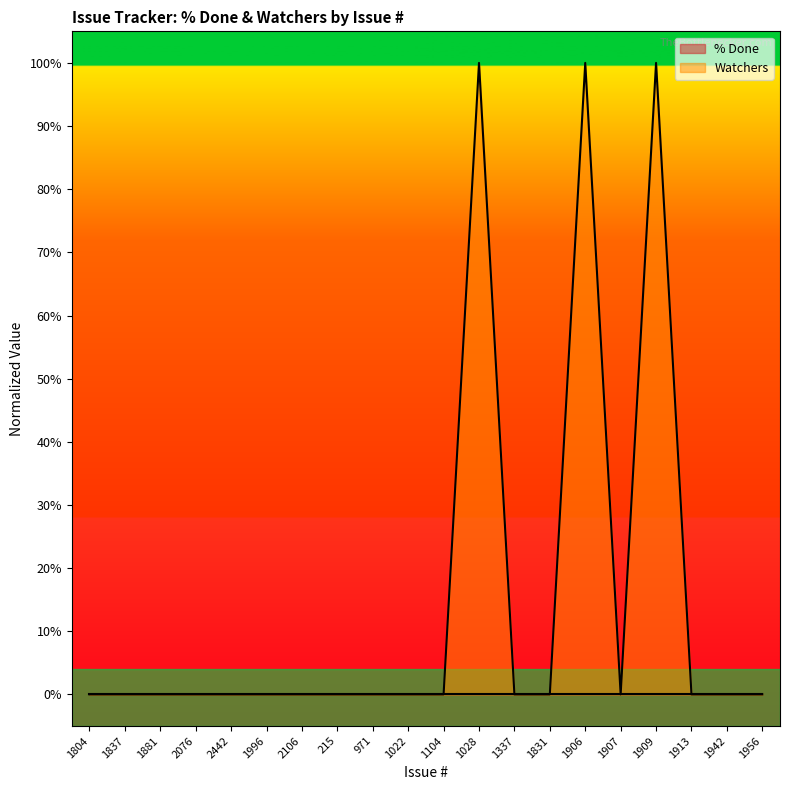

Which has a higher value, 2076 or 2442?

2076